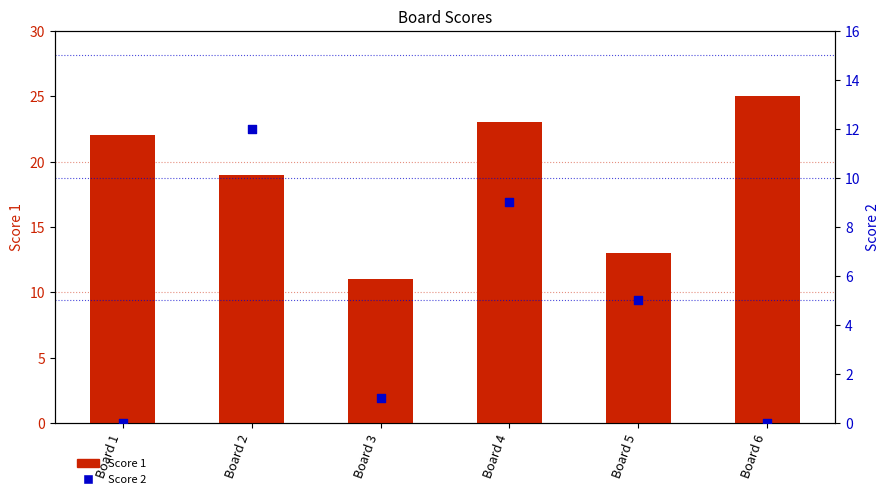

At which category is the sum across all series the highest?

Board 4